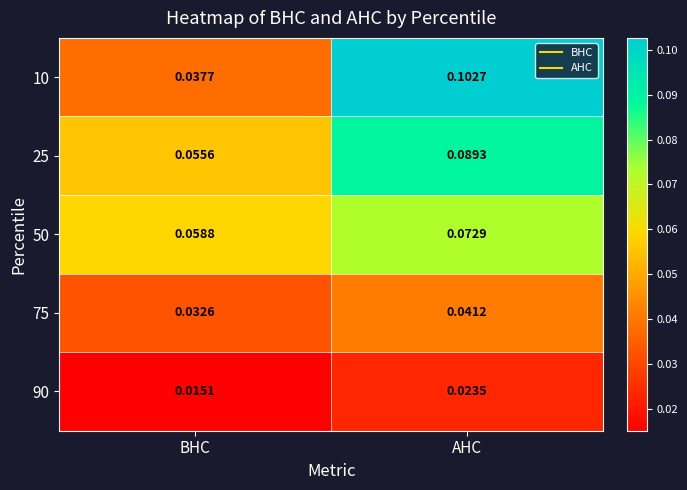

At which label is 10 closest to 0?

BHC